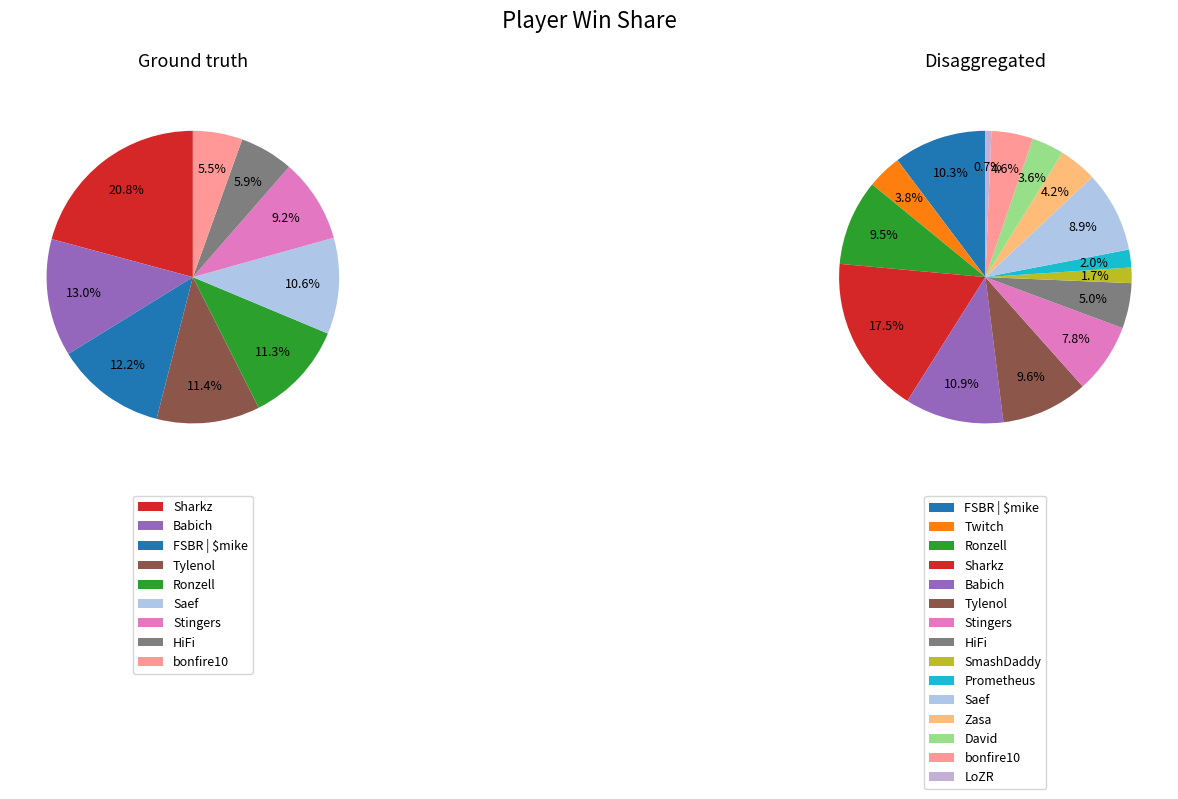

What is the ratio of the value at Stingers to the value at Ronzell?

0.8